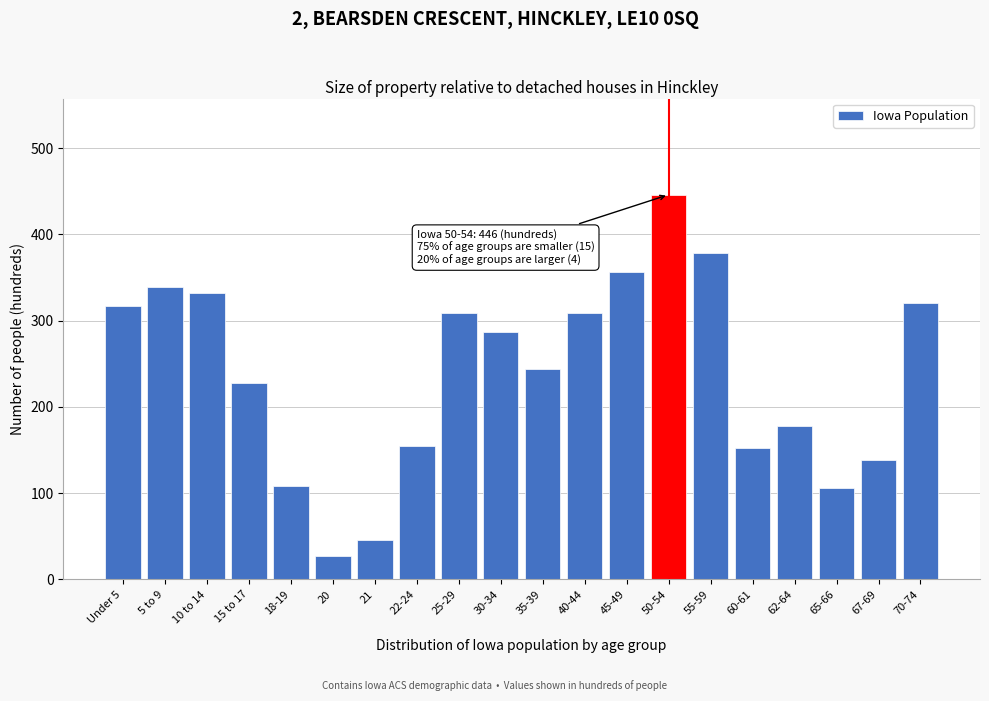

What is the difference between the second highest and second lowest values?

332